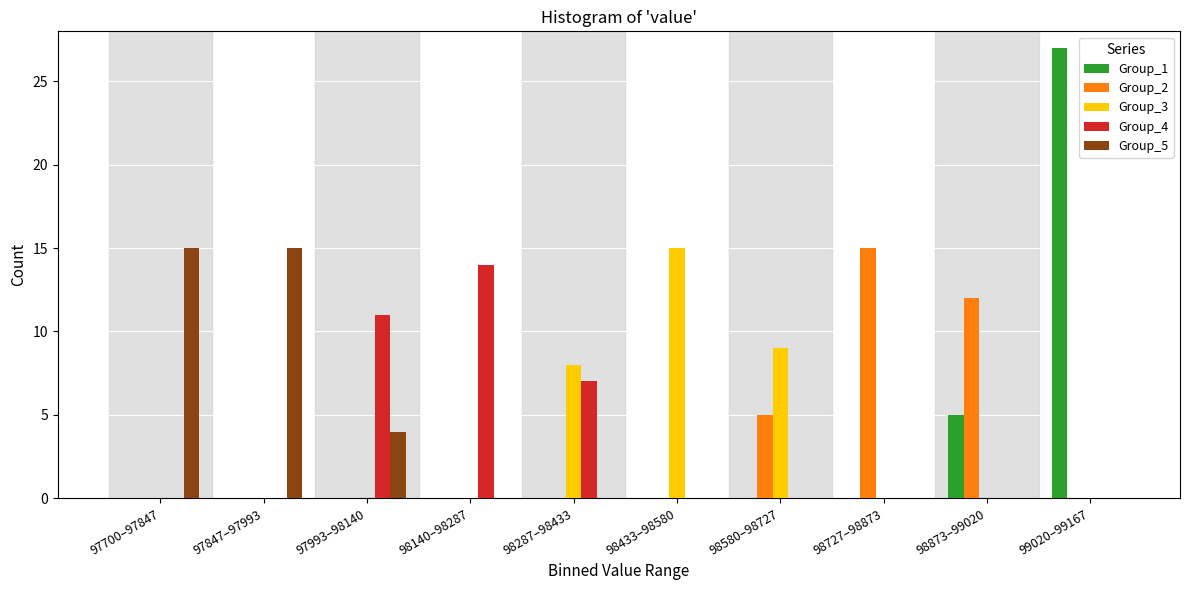

Is it true that Group_3 equals 9 at 98580–98727?

True